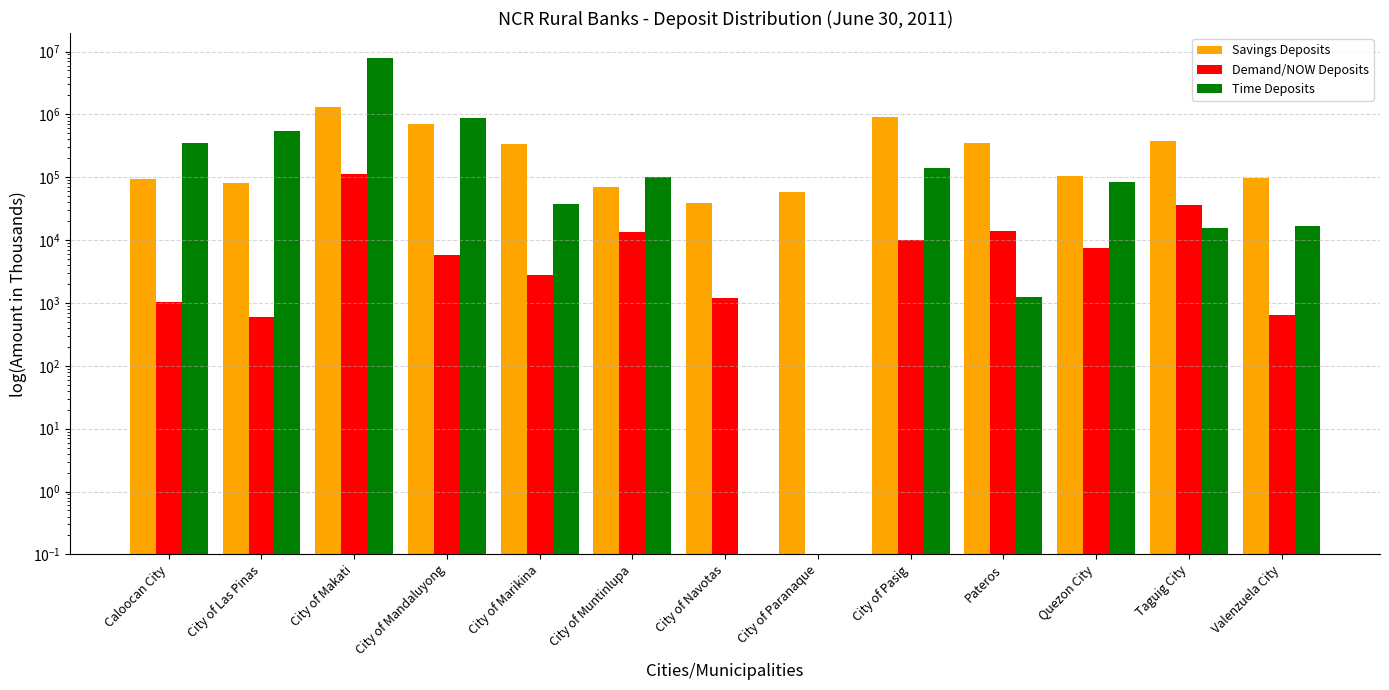

Reading left to right, transcribe all the data shown in this chart.

Savings Deposits: 92306.9	80483.5	1293477.4	705187.3	334318.4	69438.9	39041.8	58608.3	901307.1	346385.7	103014.4	372622.8	96563.2
Demand/NOW Deposits: 1039.3	605.7	111165.4	5698.7	2800.3	13580.0	1206.8	0.1	10039.7	14019.1	7622.3	35601.8	640.9
Time Deposits: 354542.9	537007.5	7942875.5	893097.0	37180.5	102556.7	0.1	0.1	140031.1	1230.7	84530.4	15493.3	16897.1